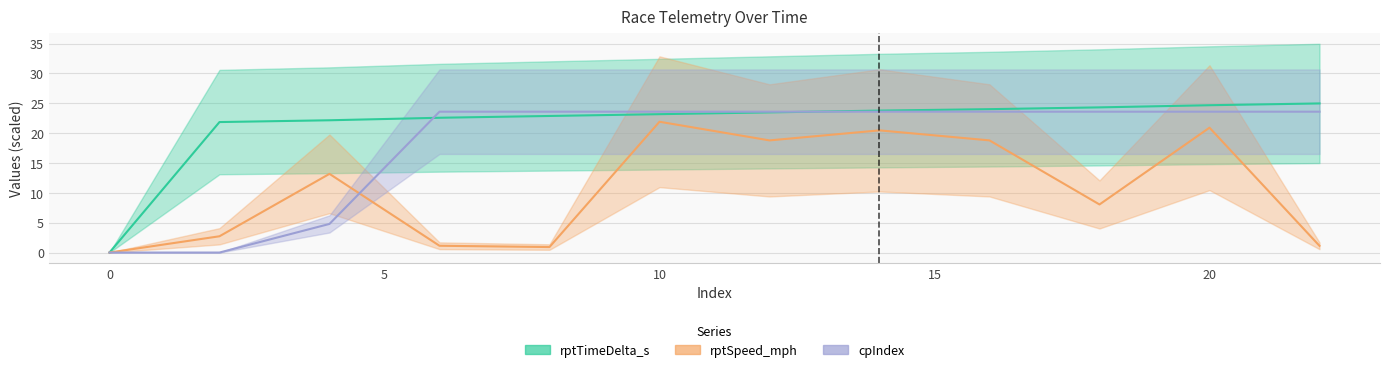

At how many categories does at least one series exceed 22?

10